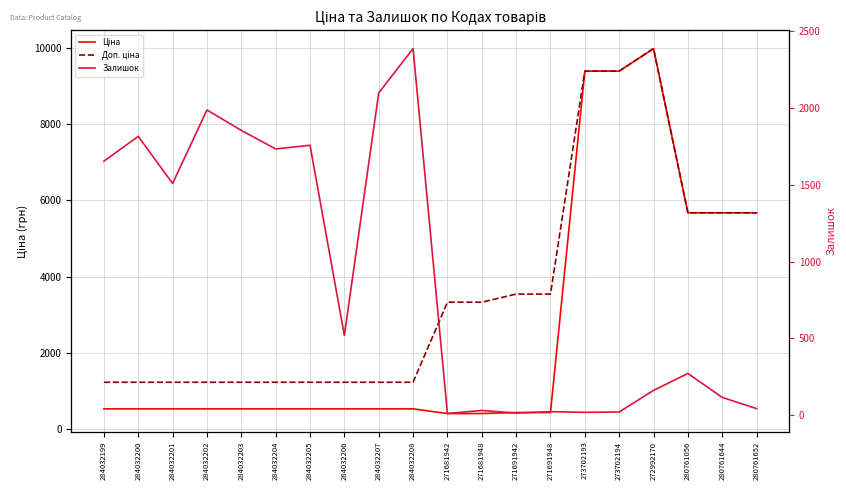

Reading right to left, list all the values displayed in this chart.

Ціна: 5673.8	5673.8	5673.8	9975.0	9384.0	9384.0	443.1	443.1	416.6	416.6	539.0	539.0	539.0	539.0	539.0	539.0	539.0	539.0	539.0	539.0
Доп. ціна: 5673.8	5673.8	5673.8	9975.0	9384.0	9384.0	3545.0	3545.0	3332.5	3332.5	1235.4	1235.4	1235.4	1235.4	1235.4	1235.4	1235.4	1235.4	1235.4	1235.4
Залишок: 42.0	115.0	271.0	161.0	20.0	18.0	22.0	13.0	30.0	10.0	2388.0	2099.0	519.0	1758.0	1734.0	1855.0	1988.0	1509.0	1816.0	1654.0